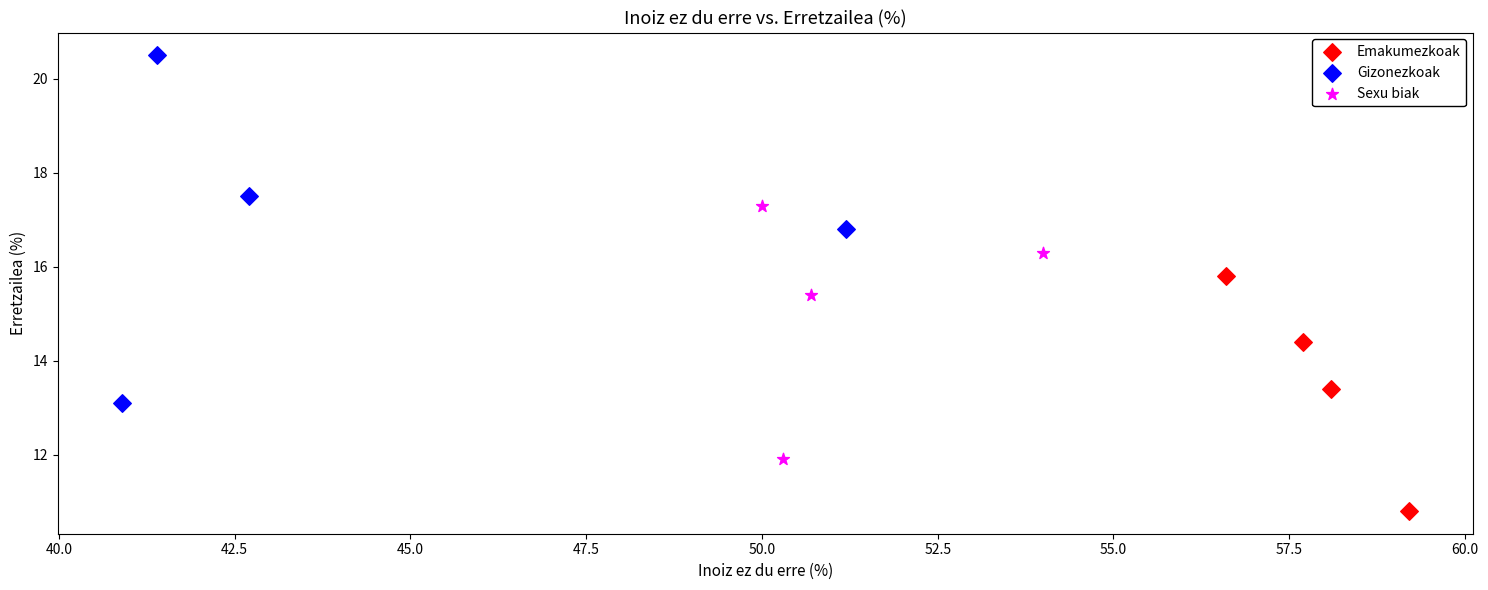

Which series contains the lowest Y value?

Emakumezkoak